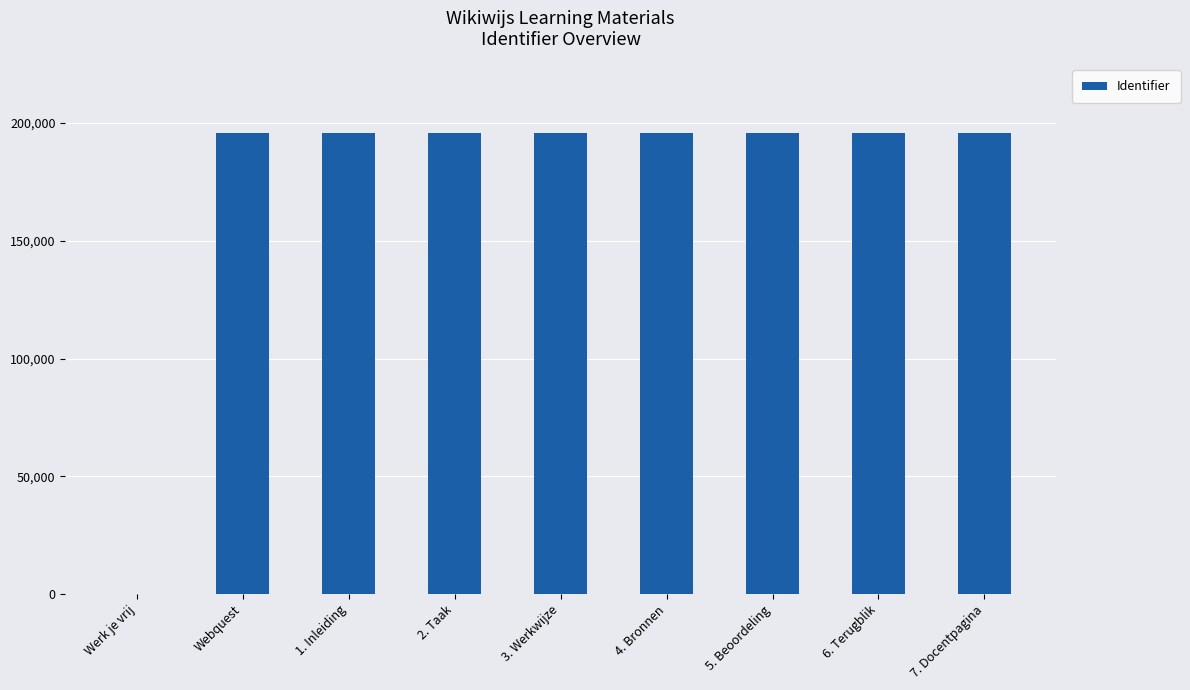

What is the greatest value displayed?

195653